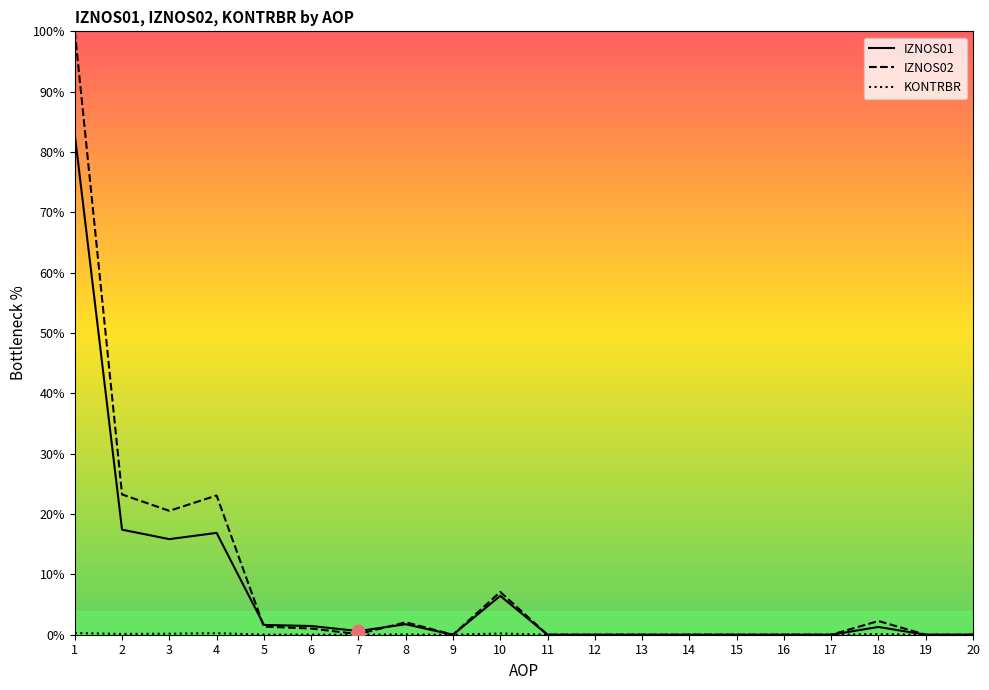

What are all the series names shown in the legend?

IZNOS01, IZNOS02, KONTRBR